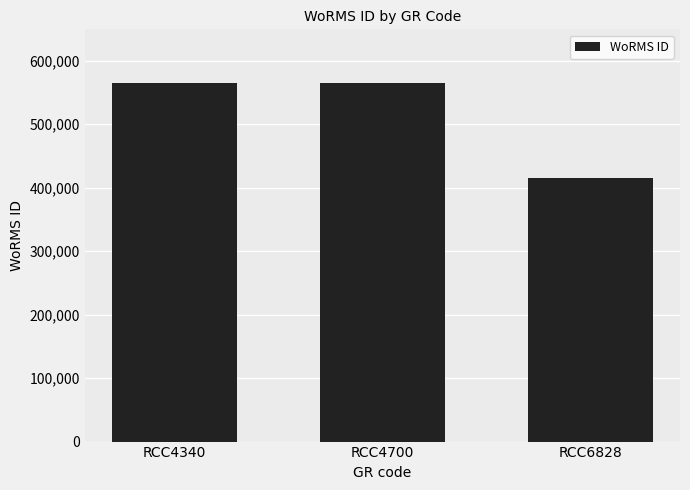

What is the greatest value displayed?

564479